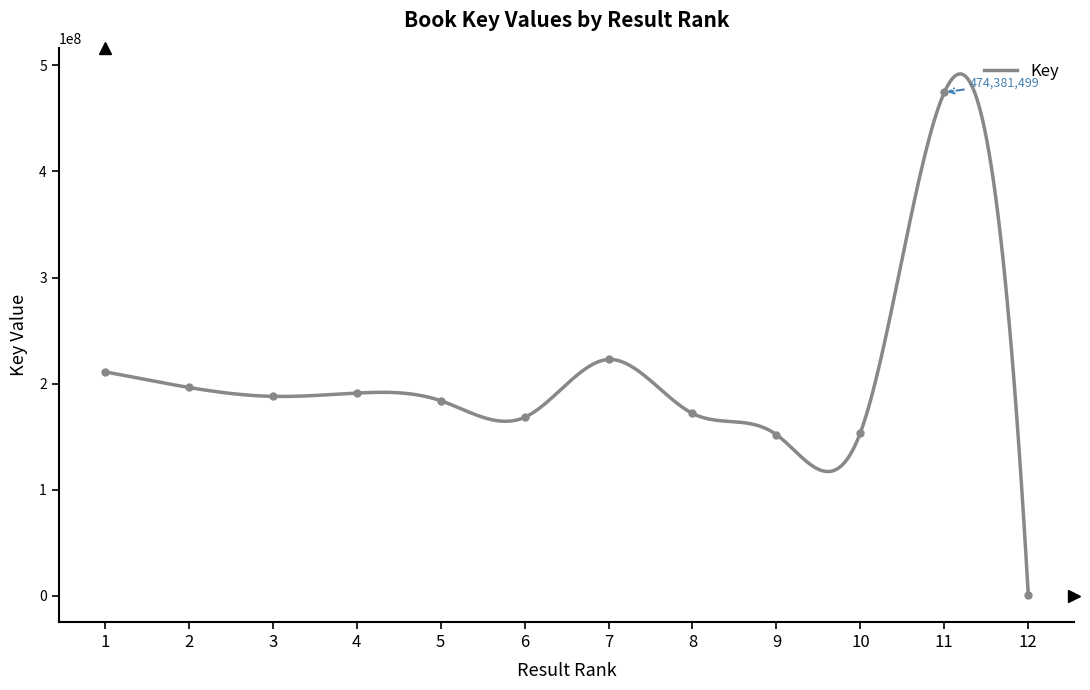

What is the change in value from 1 to 9?

-59153056